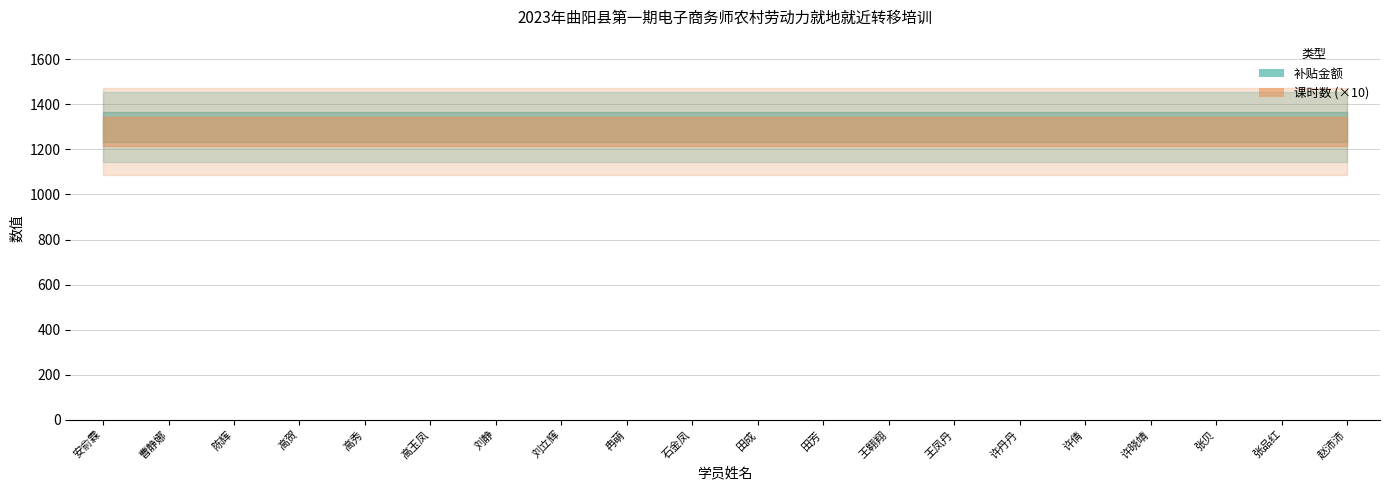

What position from the left is 田成?

11